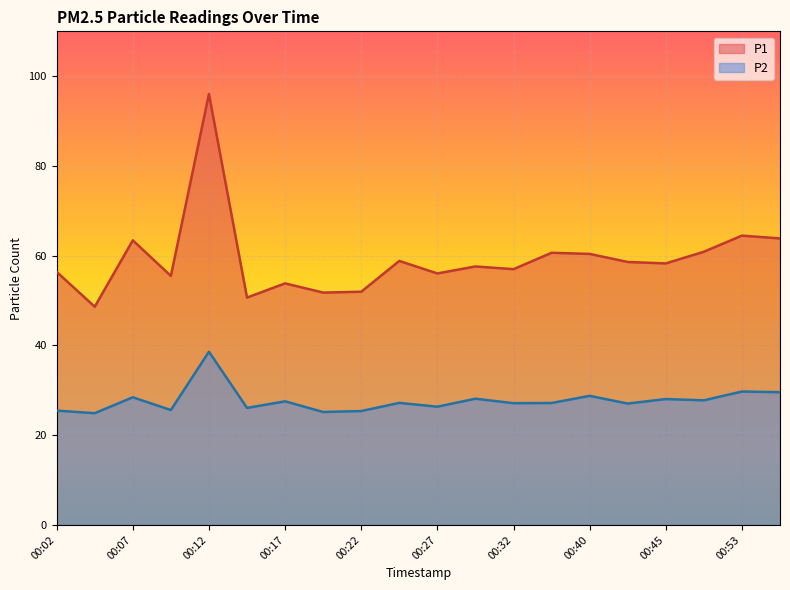

Reading left to right, list all the values displayed in this chart.

P1: 56.4	48.6	63.4	55.5	96.0	50.7	53.8	51.8	52.0	58.8	56.0	57.6	57.0	60.6	60.4	58.6	58.3	60.9	64.5	63.9
P2: 25.5	24.9	28.4	25.6	38.6	26.1	27.6	25.2	25.4	27.2	26.4	28.1	27.1	27.2	28.8	27.1	28.1	27.8	29.7	29.6